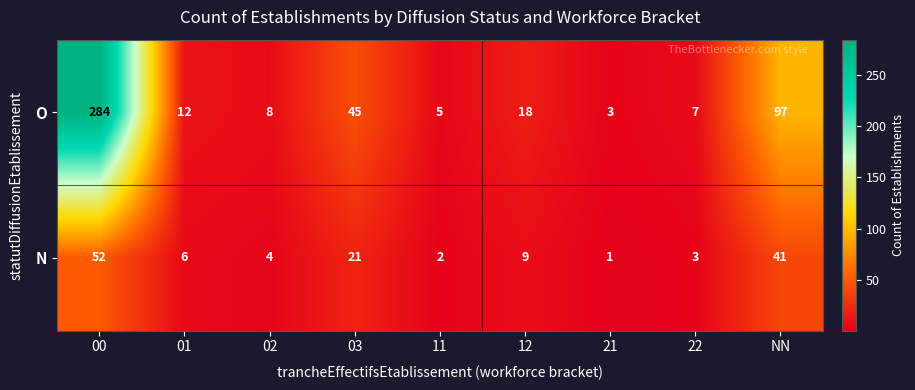

At which category is the sum across all series the highest?

00